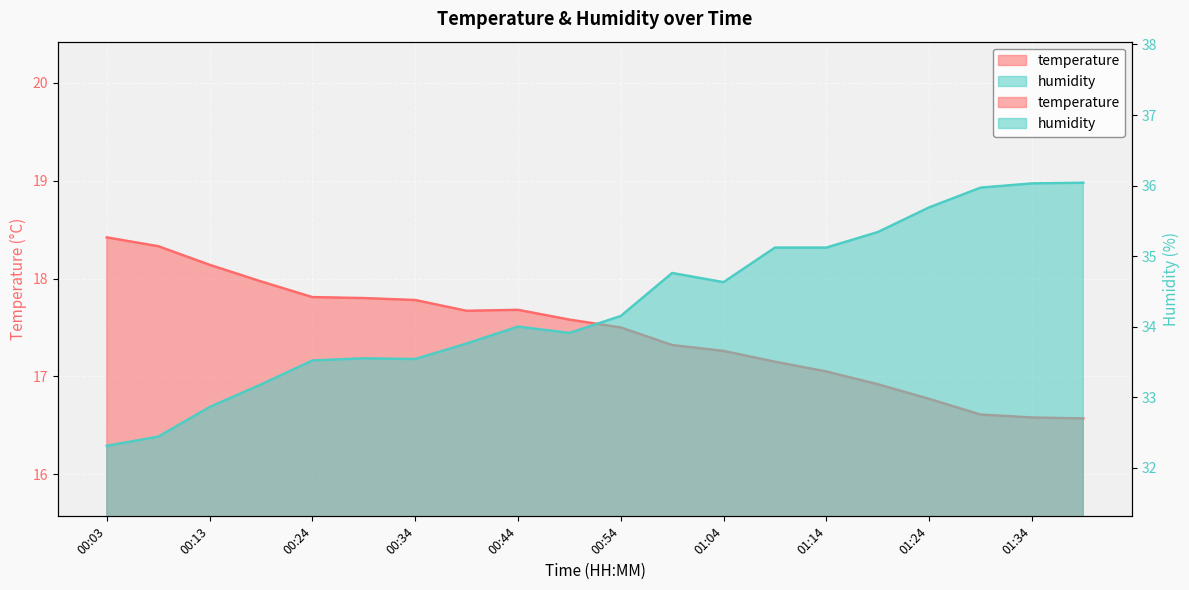

List the series in order of their overall mean, highest first.

humidity, temperature